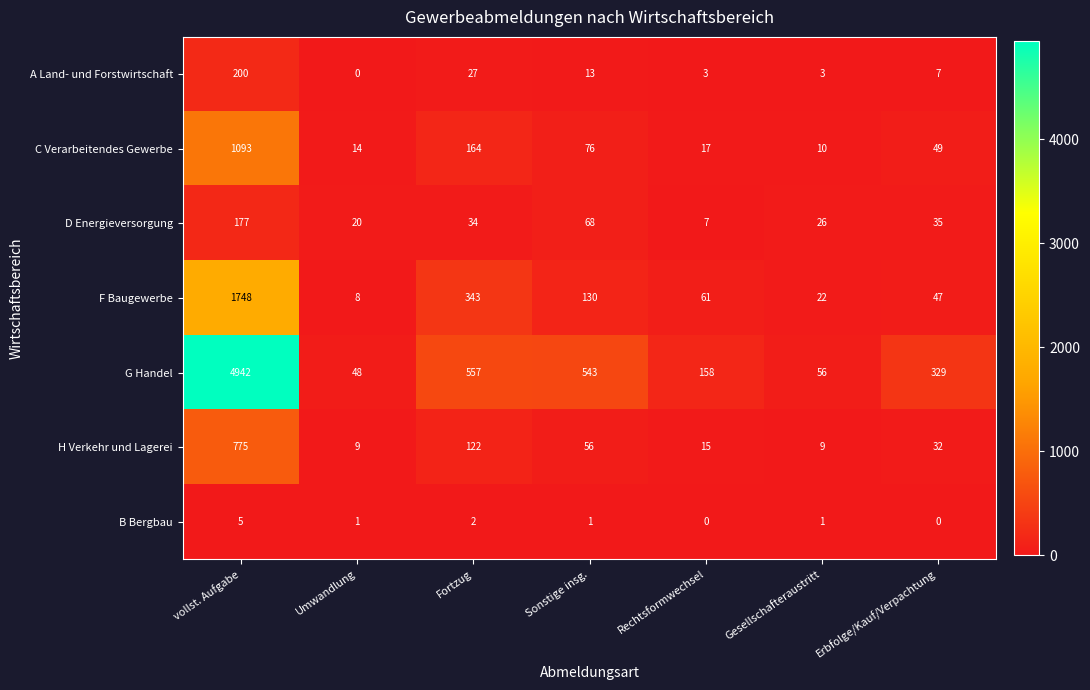

The F Baugewerbe series shows 2924 at vollst. Aufgabe. True or false?

False